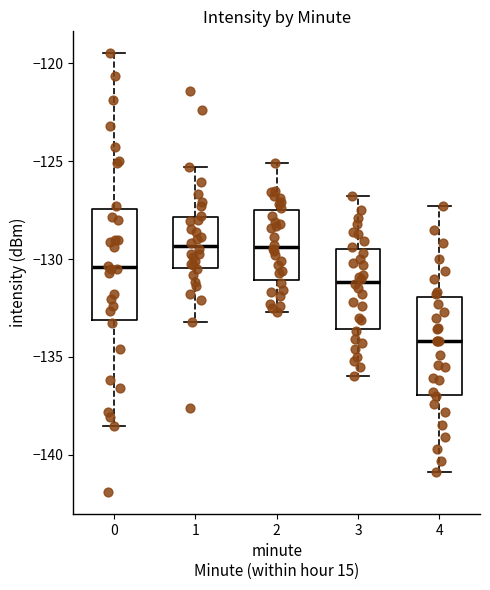

Which box is the tallest, from its lower edge to its upper edge?

0